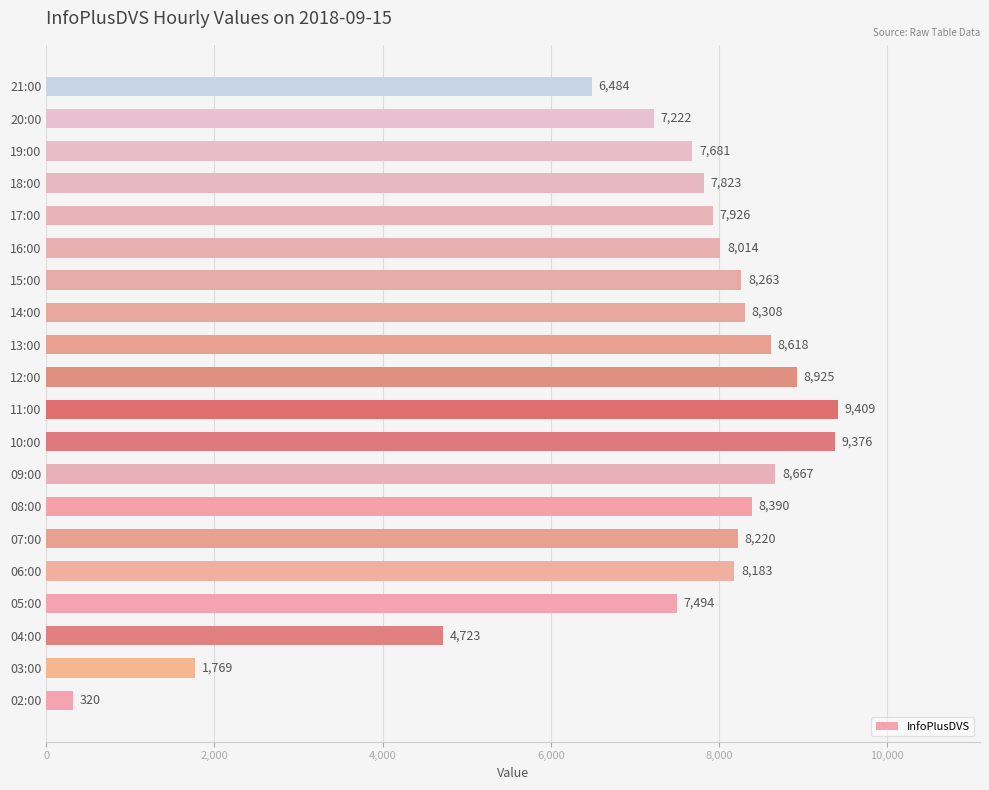

What is the approximate value at 21:00, to the nearest 100?

6500